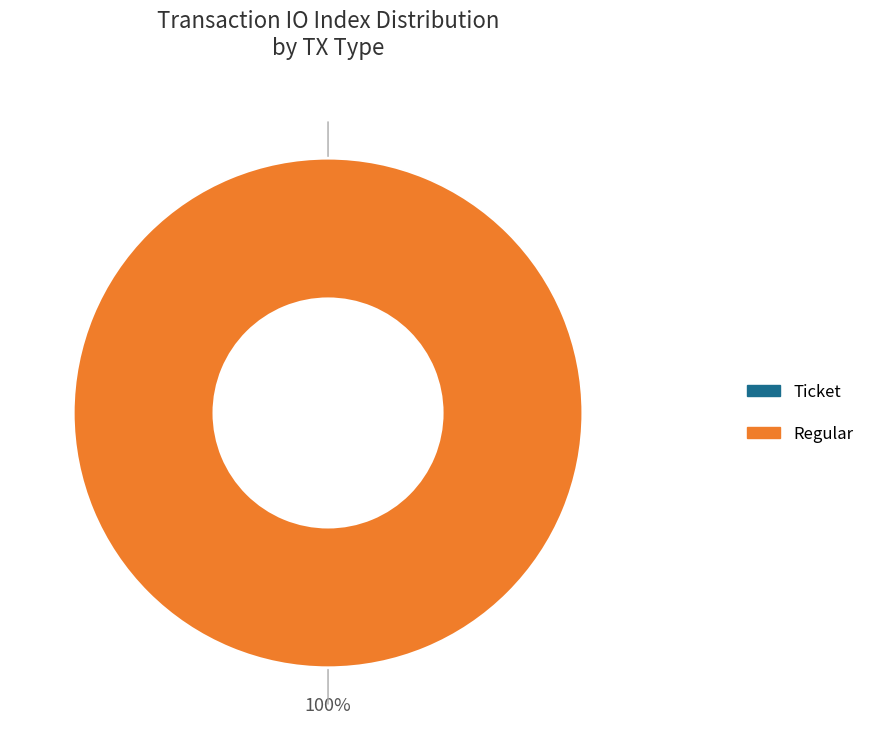

Is there a majority slice in this chart?

Yes